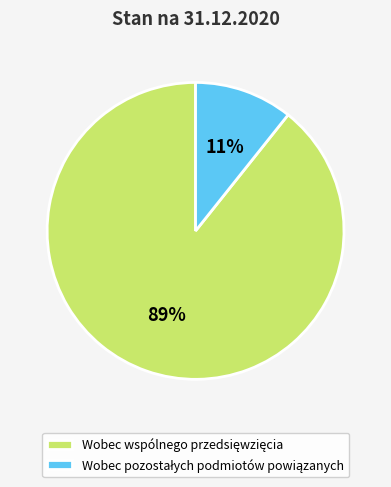

Is there a majority slice in this chart?

Yes